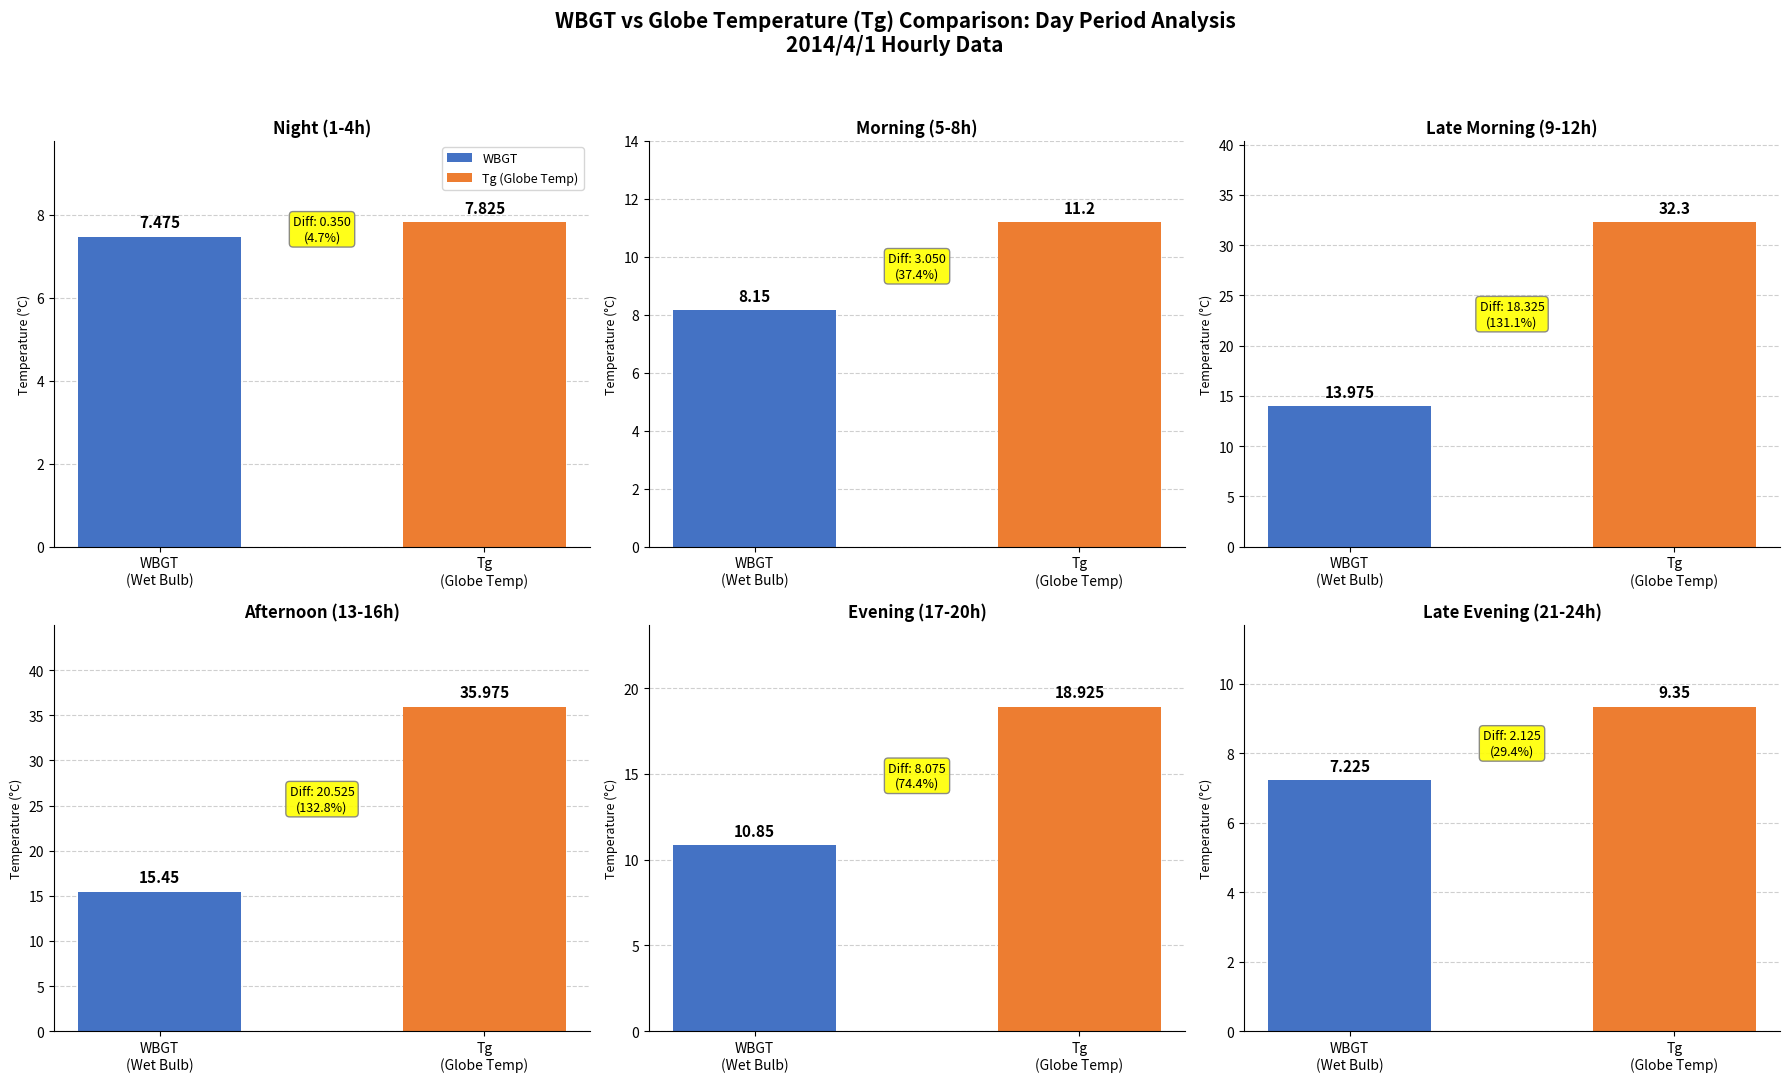

List the series in order of their peak value, lowest first.

WBGT, Tg